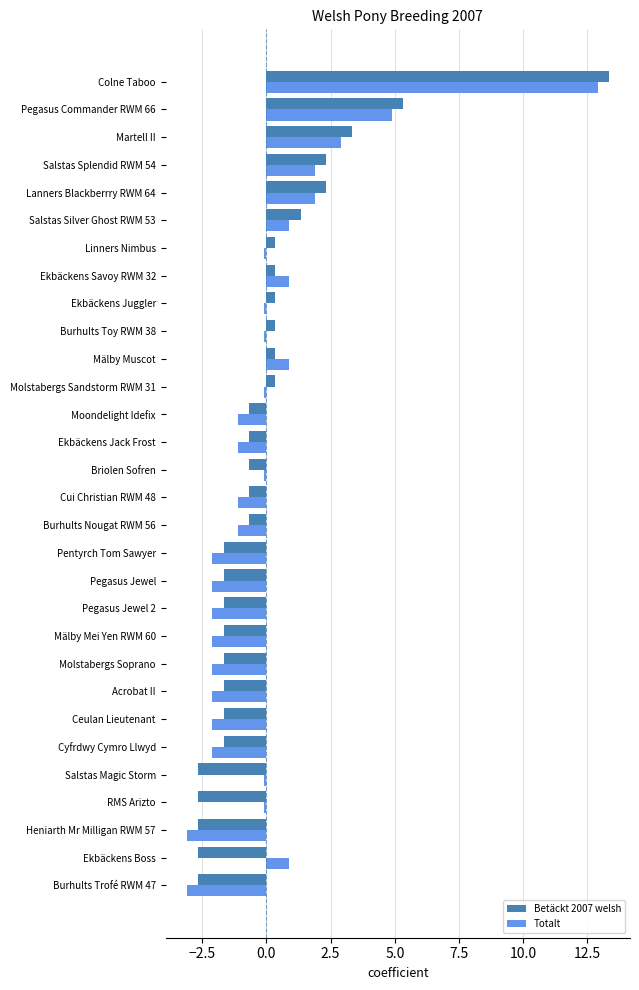

Read the Totalt value at Ekbäckens Boss.

0.9